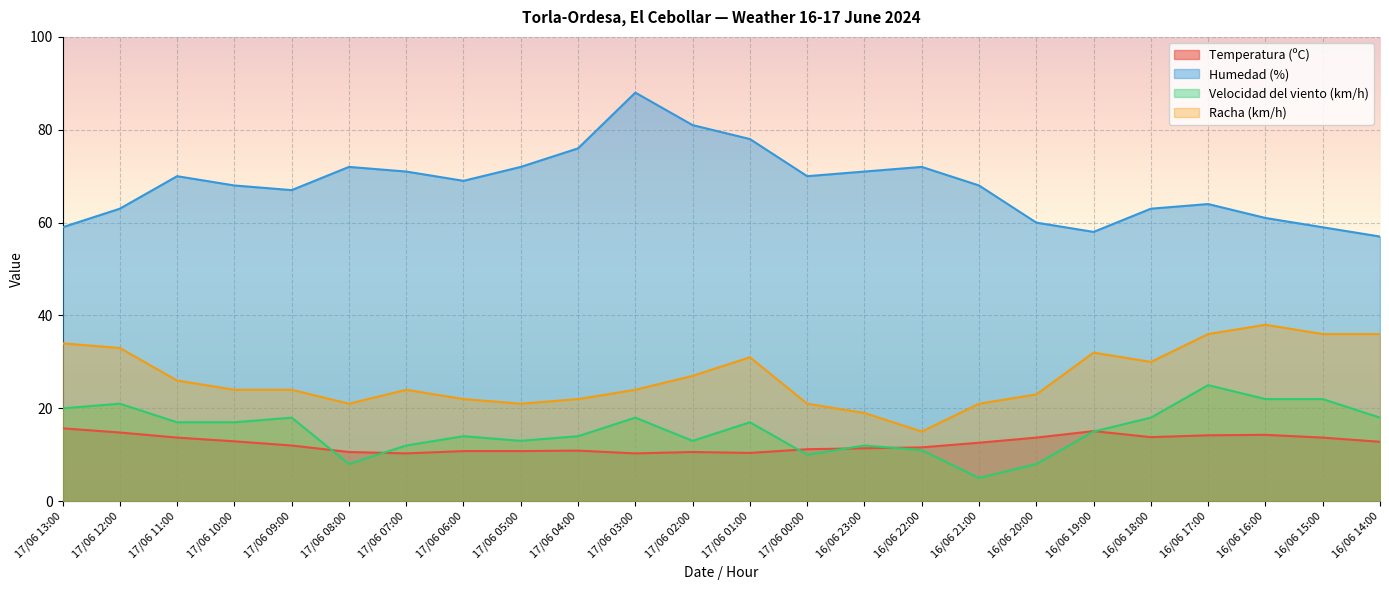

What is the total value across all series at 17/06 02:00?

131.6